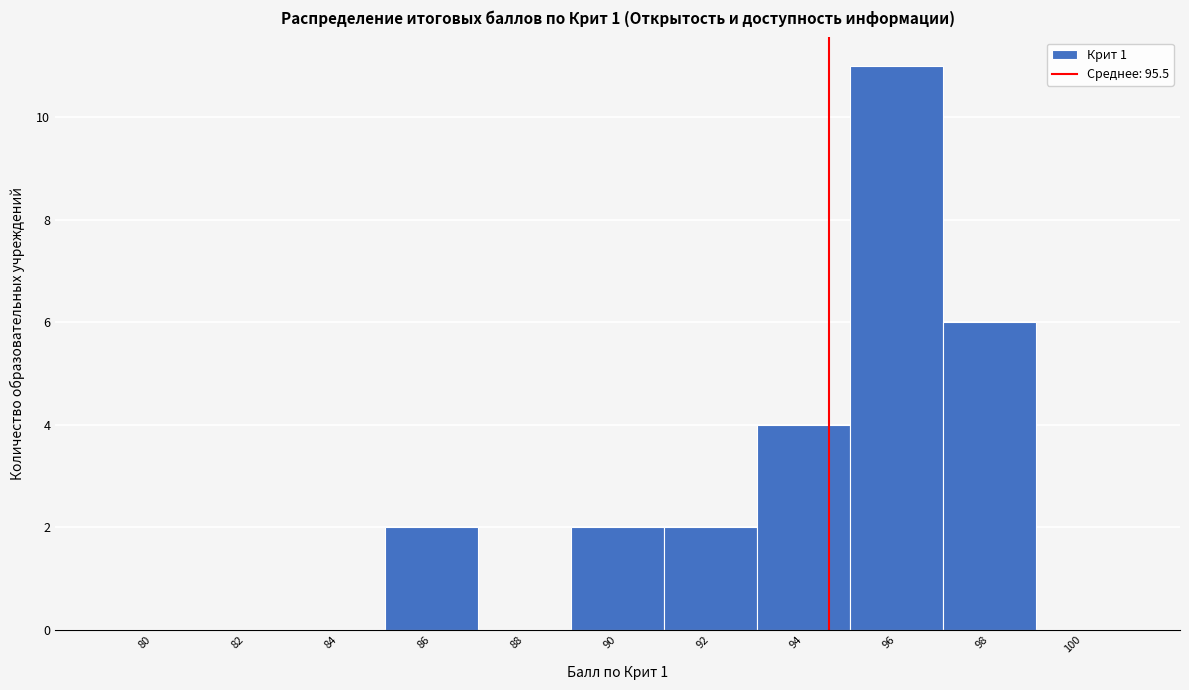

Reading left to right, extract all data points from this chart.

80=0	82=0	84=0	86=2	88=0	90=2	92=2	94=4	96=11	98=6	100=0